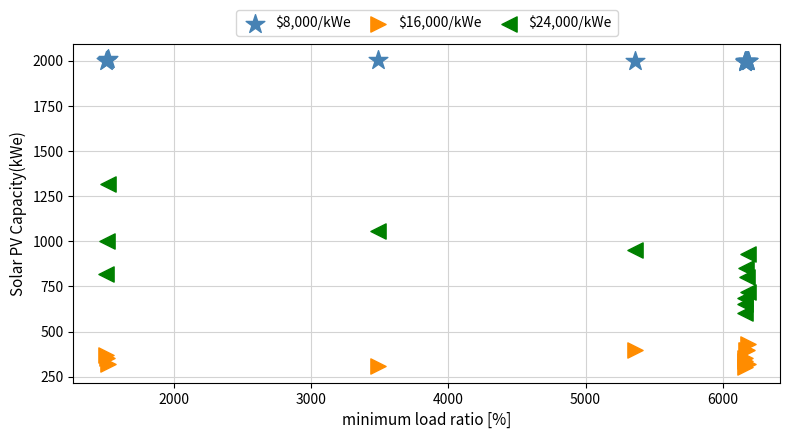

Which series has the widest spread of Y values?

$24,000/kWe